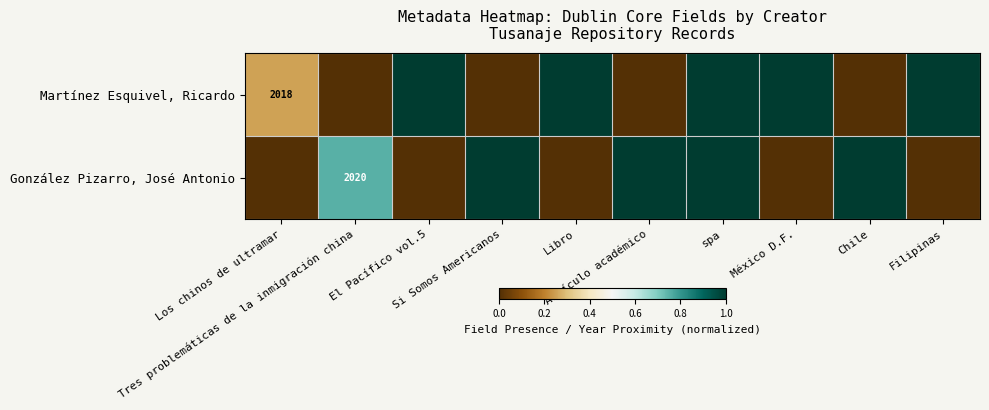

What is the greatest value displayed?

1.0